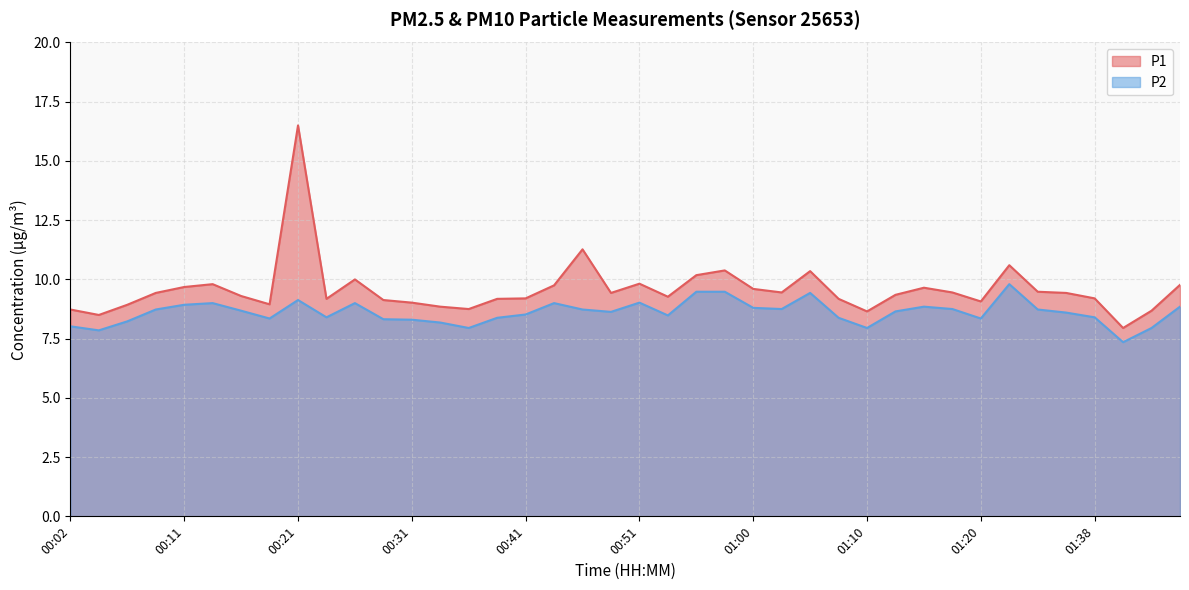

What is the sum of all P1 values?

383.1